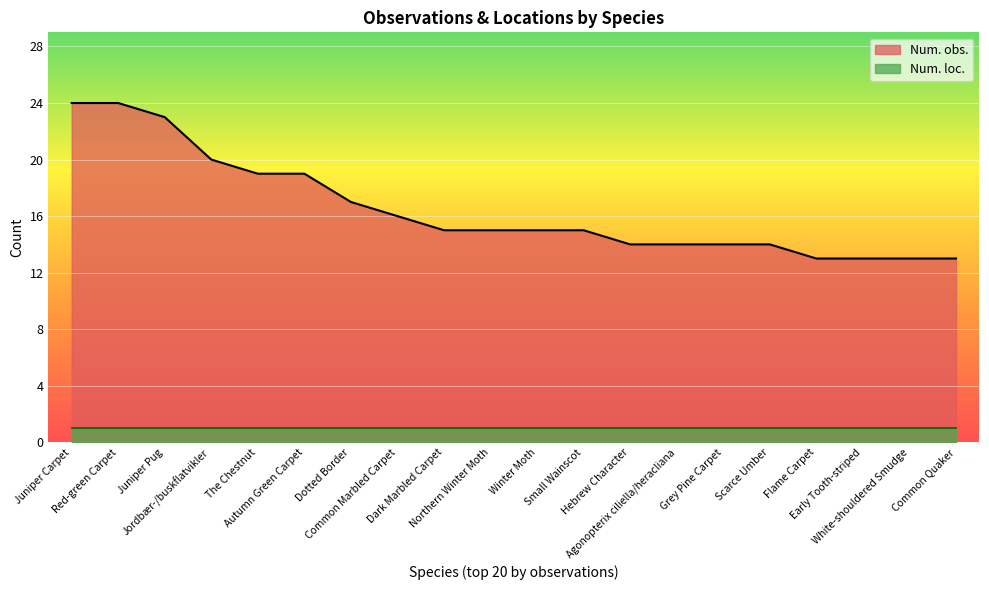

Reading right to left, list all the values displayed in this chart.

Common Quaker=13	White-shouldered Smudge=13	Early Tooth-striped=13	Flame Carpet=13	Scarce Umber=14	Grey Pine Carpet=14	Agonopterix ciliella/heracliana=14	Hebrew Character=14	Small Wainscot=15	Winter Moth=15	Northern Winter Moth=15	Dark Marbled Carpet=15	Common Marbled Carpet=16	Dotted Border=17	Autumn Green Carpet=19	The Chestnut=19	Jordbær-/buskflatvikler=20	Juniper Pug=23	Red-green Carpet=24	Juniper Carpet=24